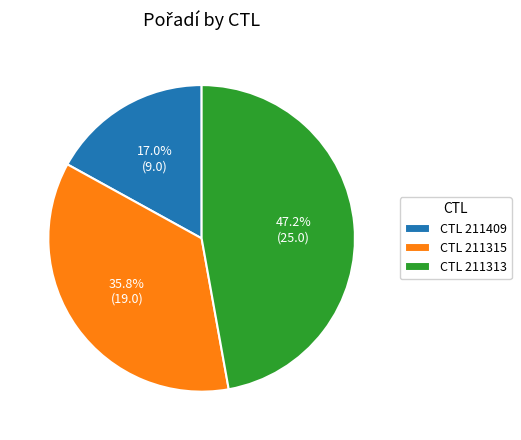

Between CTL 211313 and CTL 211409, which is larger?

CTL 211313